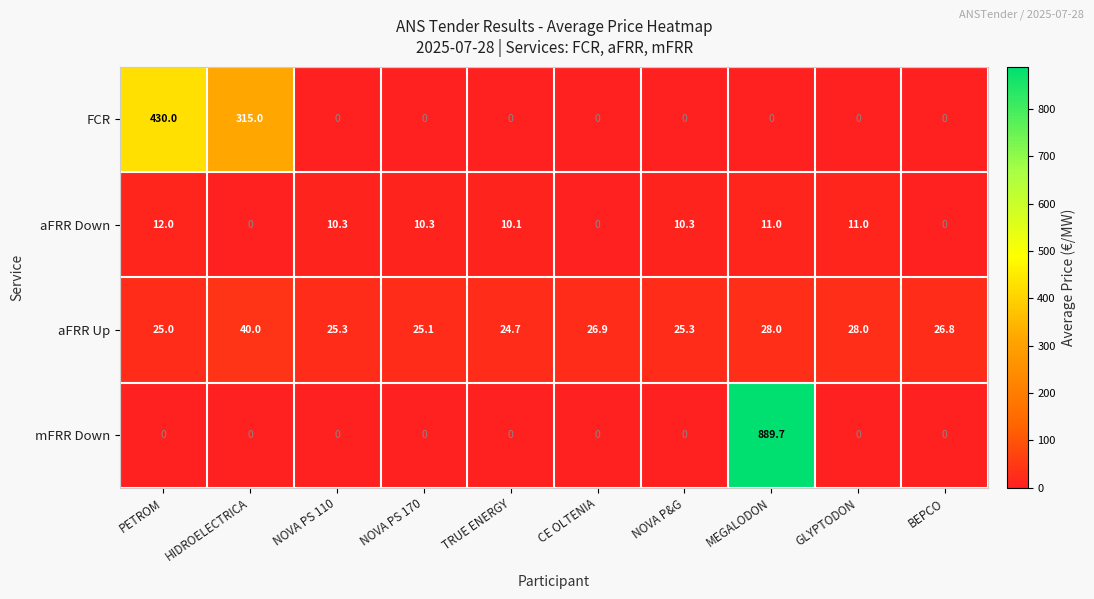

At which category is the sum across all series the highest?

MEGALODON